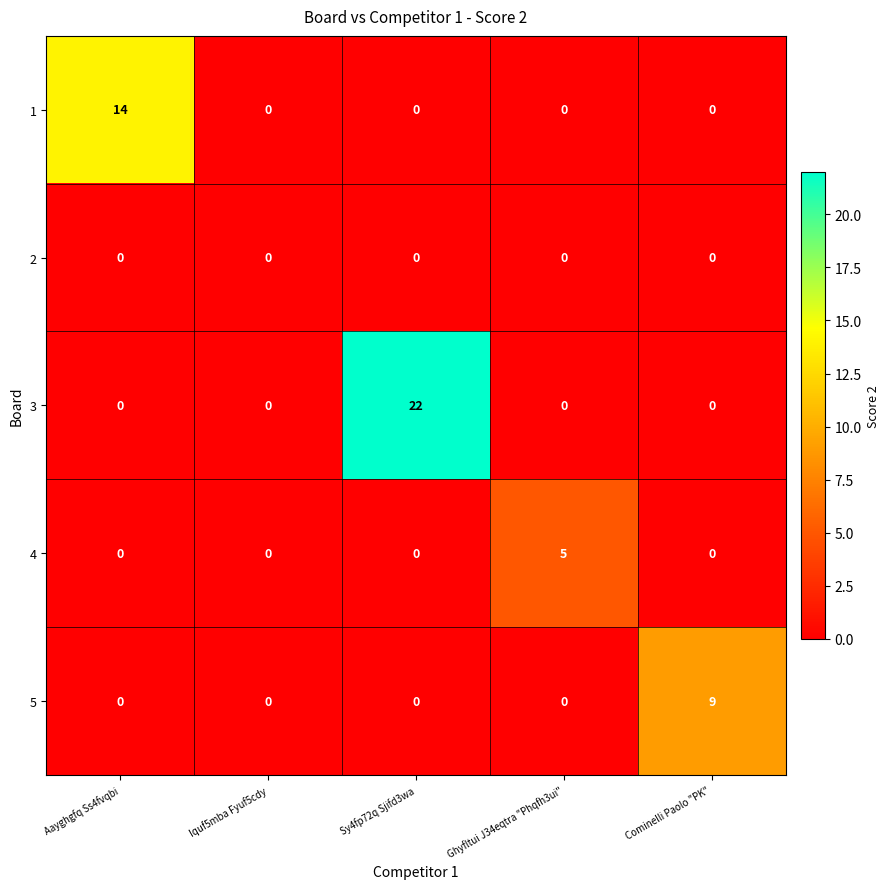

At which category is the sum across all series the highest?

Sy4fp72q Sjifd3wa